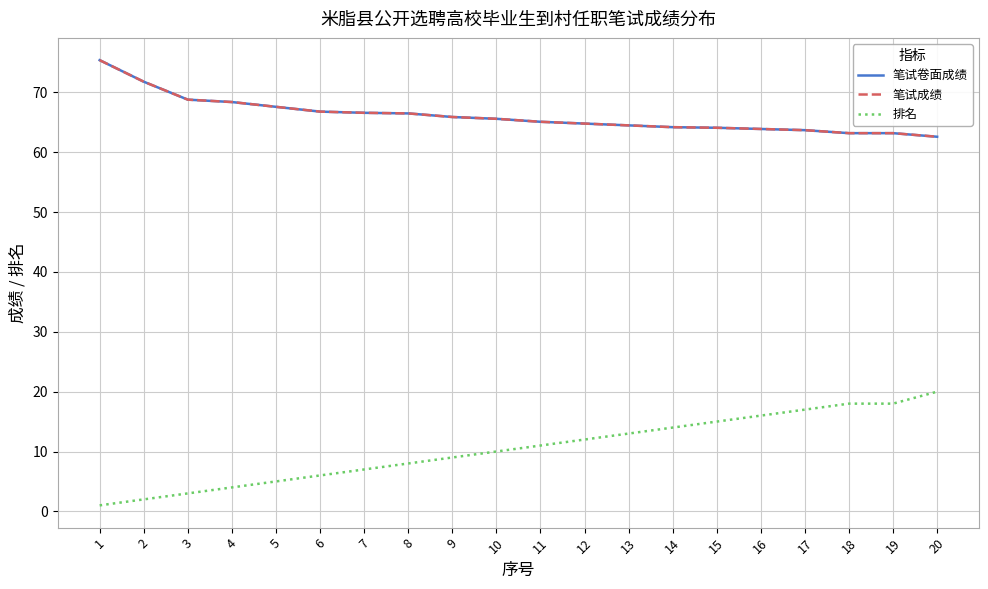

At 8, list the series in order from largest to smallest.

笔试卷面成绩, 笔试成绩, 排名